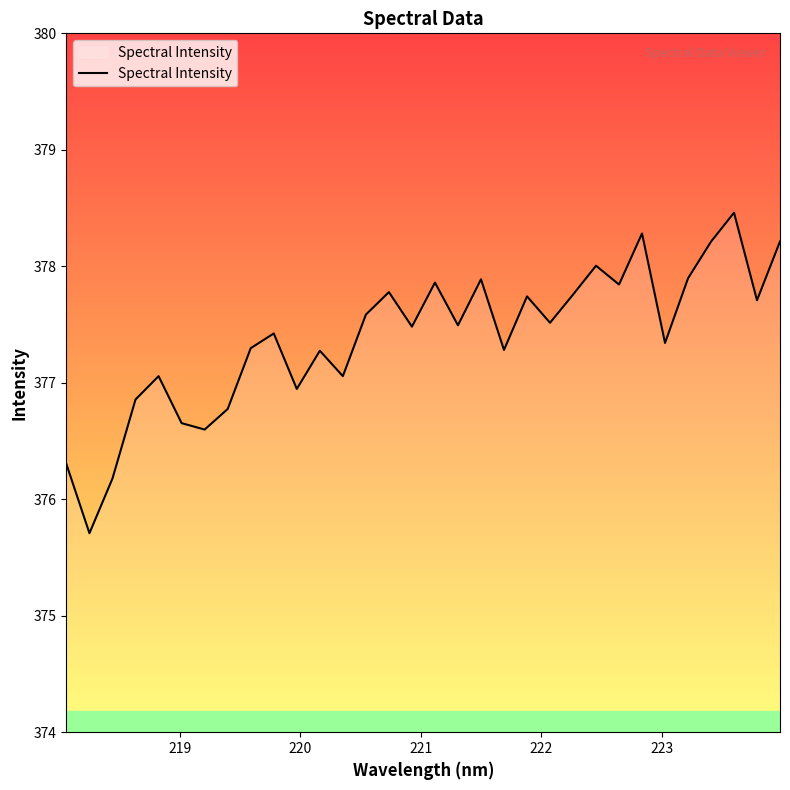

What is the minimum value shown in the chart?

375.7